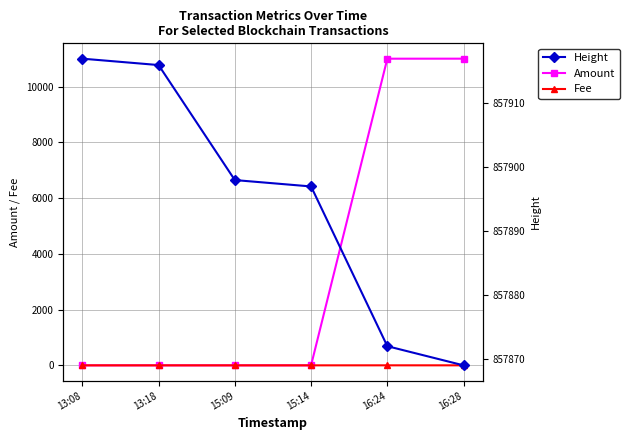

True or false: Height has more than 2 points higher than both neighbors.

False